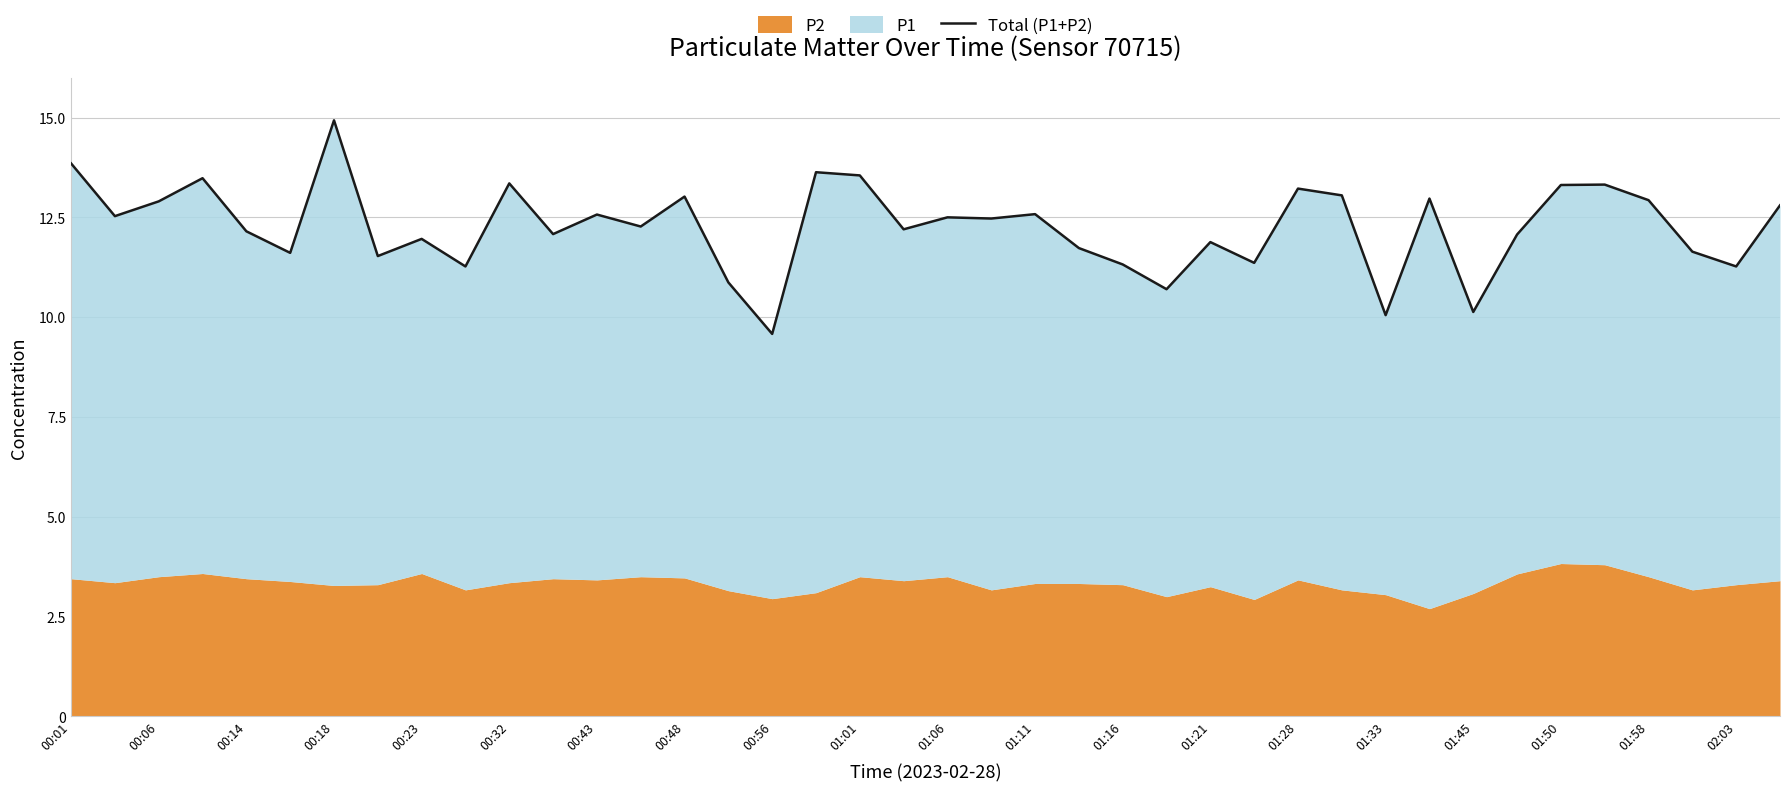

Does the chart have visible grid lines?

Yes